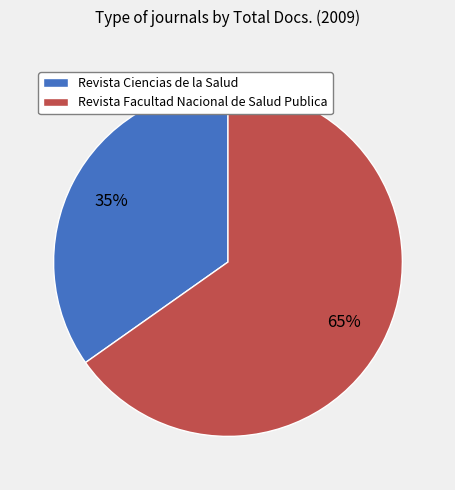

How many segments does this pie chart have?

2